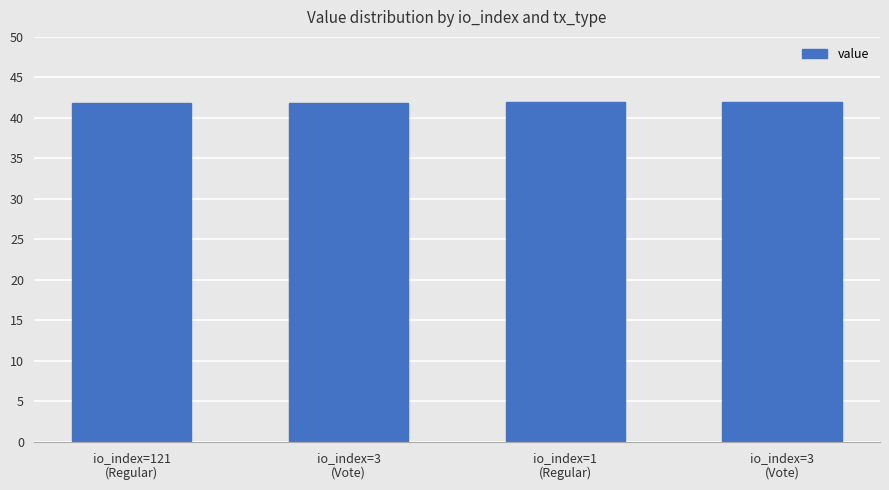

Is it true that the value at io_index=121
(Regular) is 41.9?

True